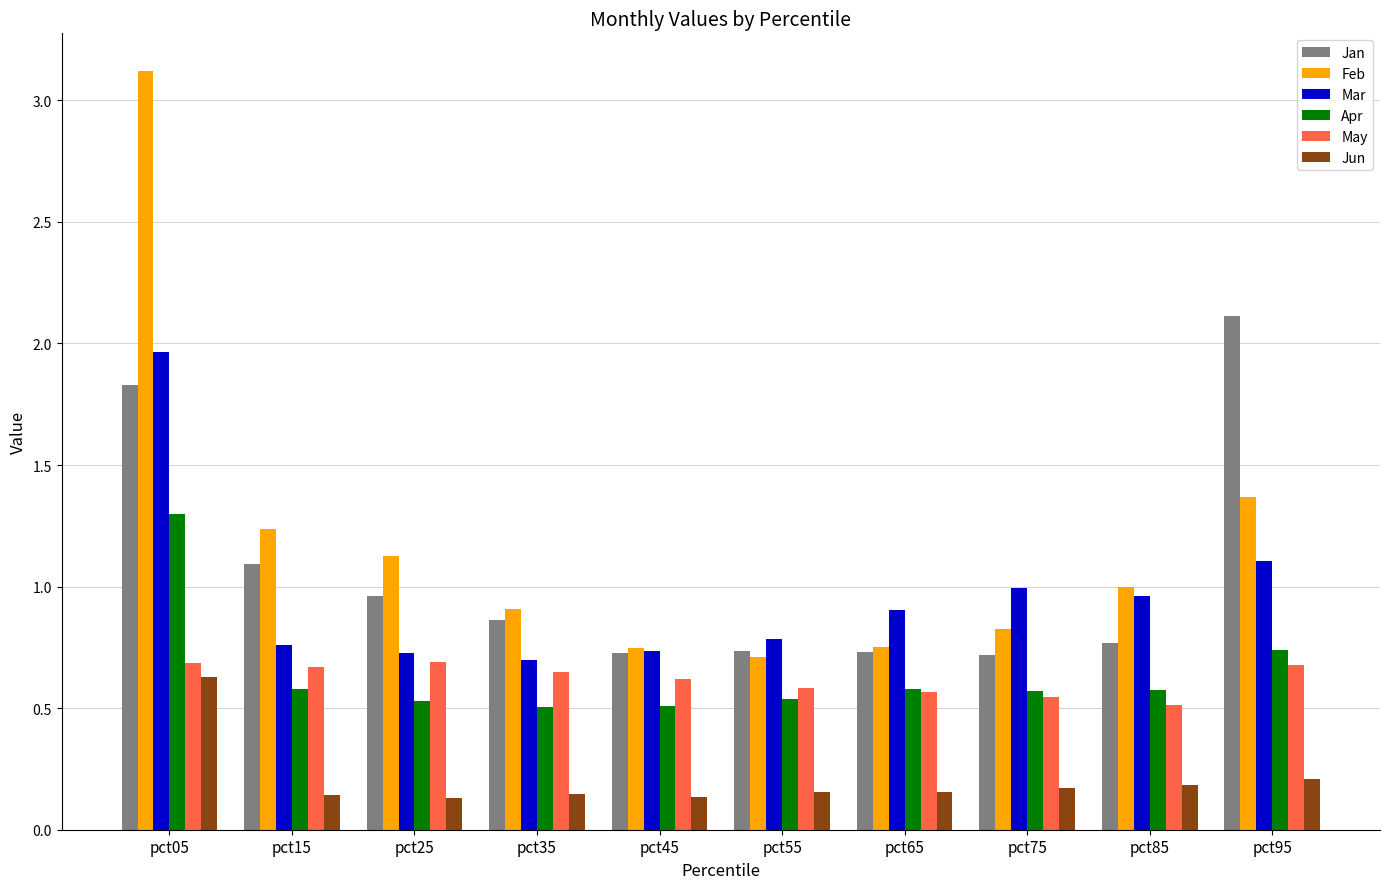

Is it true that Apr equals 0.3 at pct15?

False